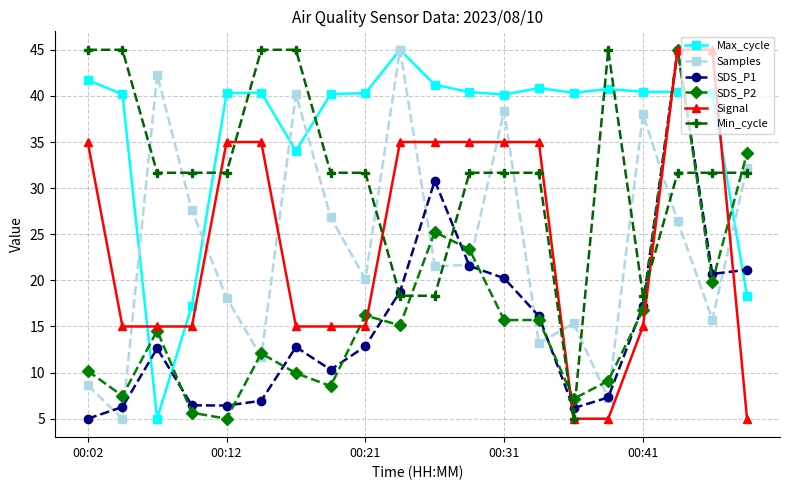

In Samples, how many points are lower than both neighbors (excluding endpoints)?

7